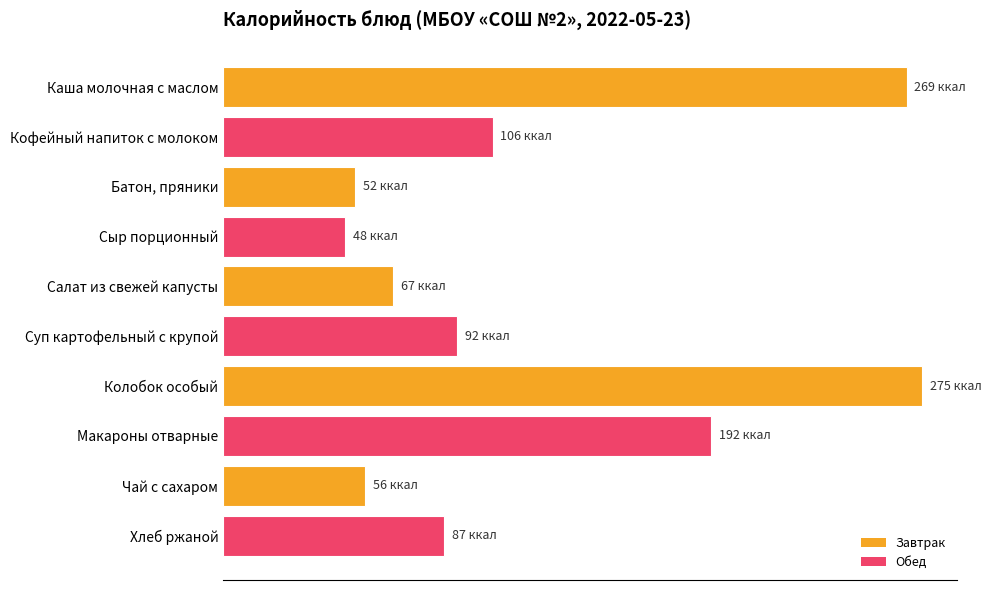

At which label is the value closest to 161?

Макароны отварные